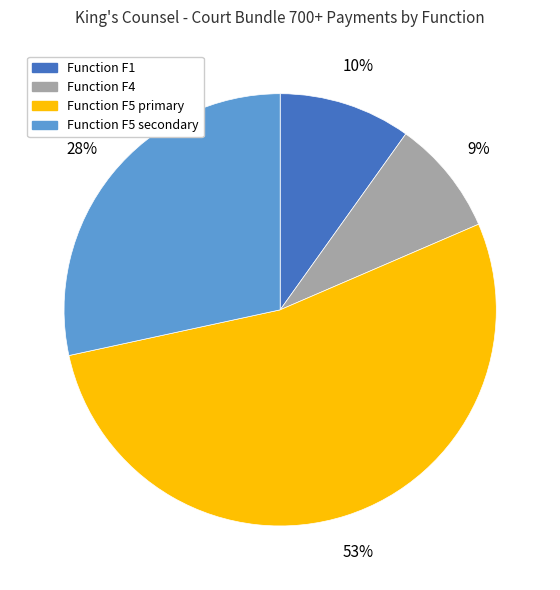

What percentage is the Function F5 primary slice, to the nearest percent?

53%